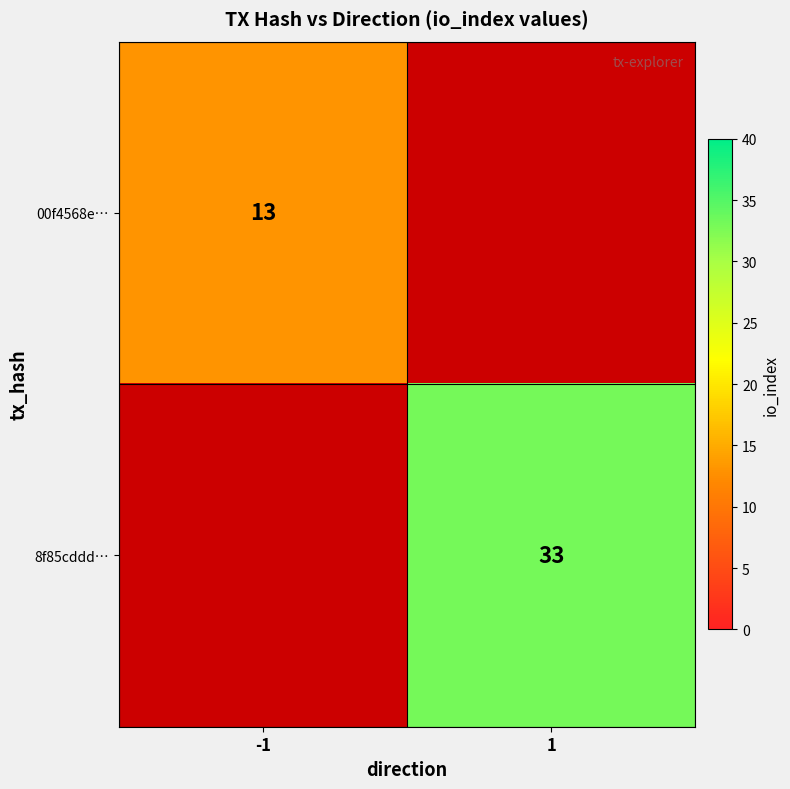

The 00f4568e… series shows 13 at -1. True or false?

True